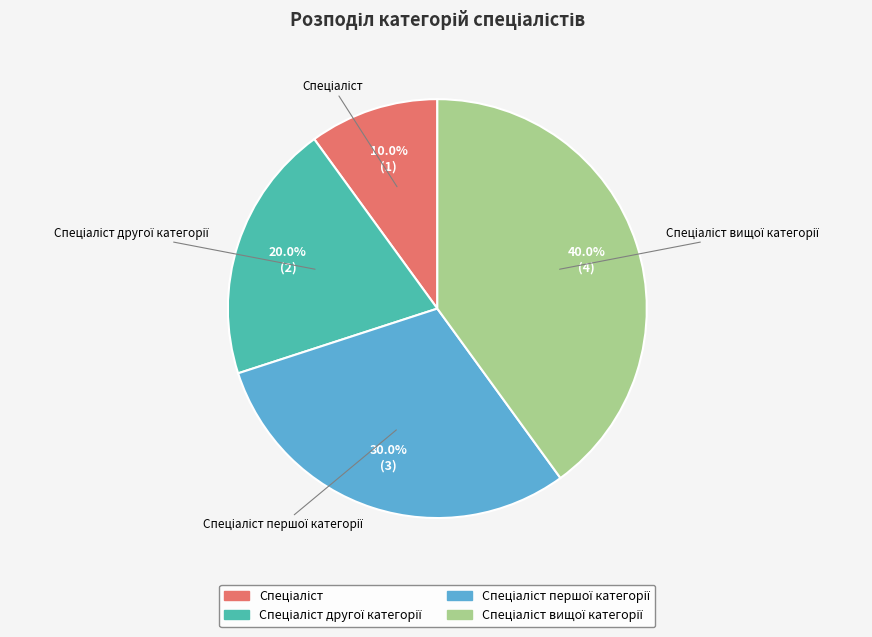

Does any single category account for the majority?

No